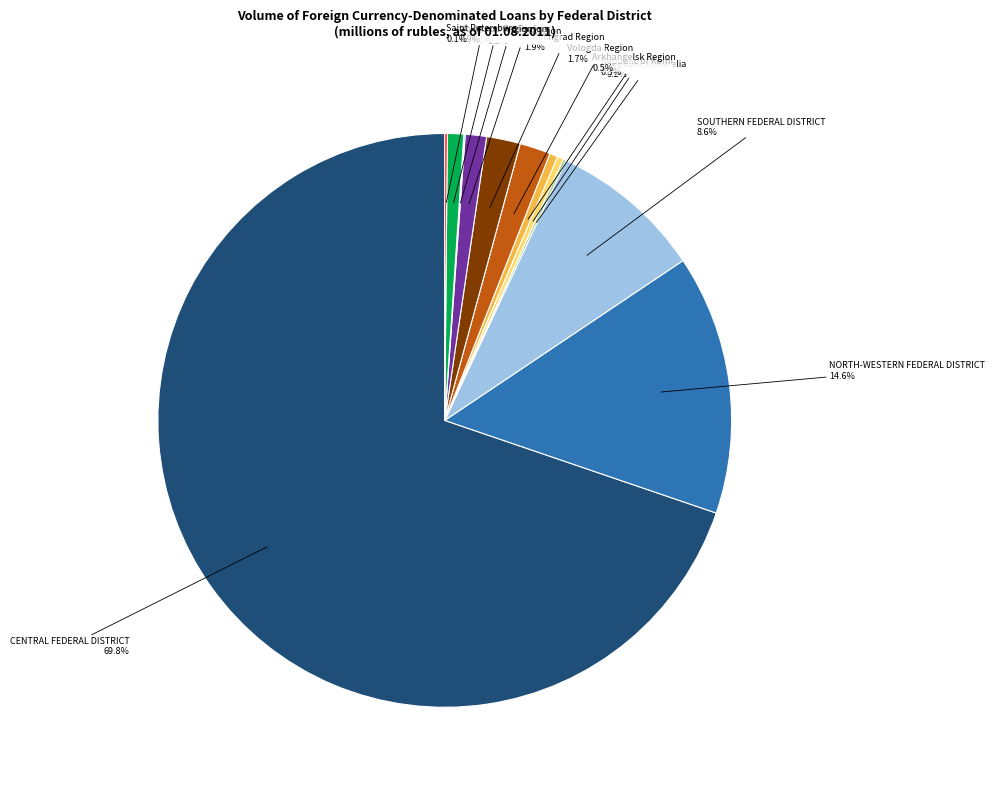

To the nearest percent, what portion does CENTRAL FEDERAL DISTRICT represent?

70%